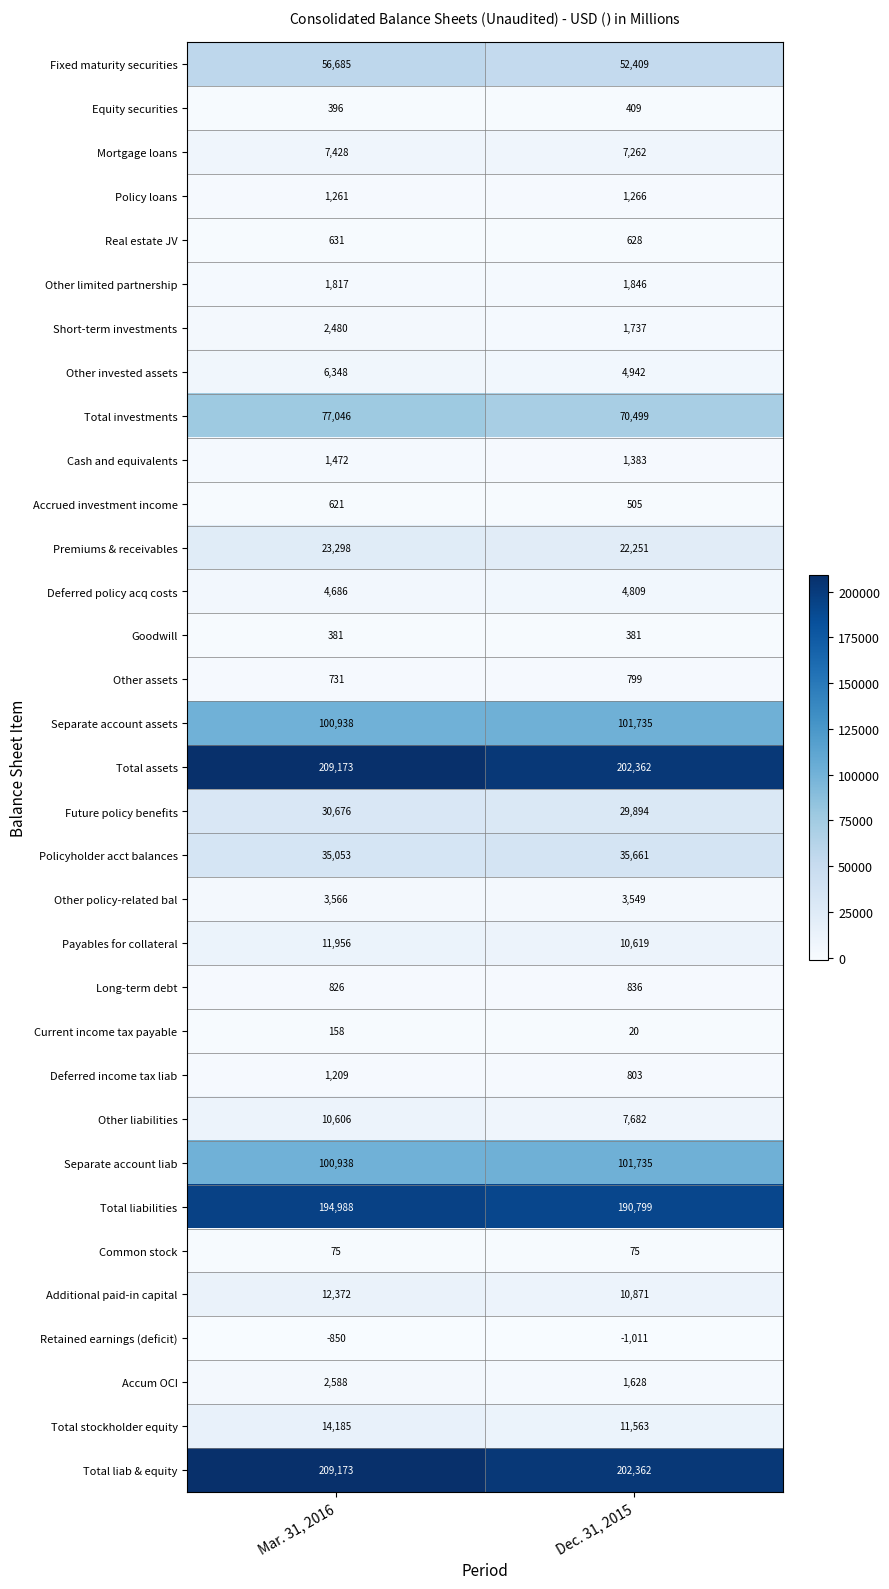

Read the Equity securities value at Mar. 31, 2016, to the nearest 5.

395